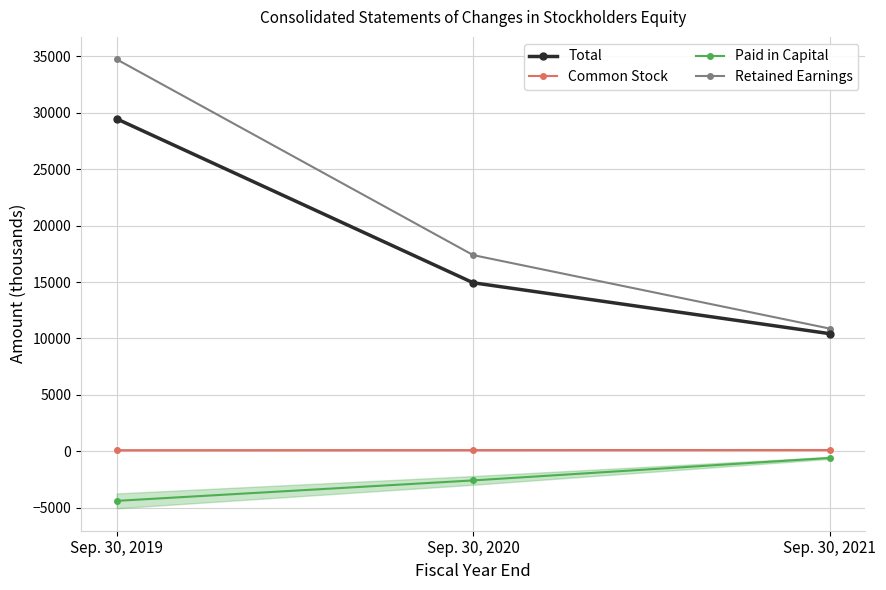

At which category is the sum across all series the highest?

Sep. 30, 2019